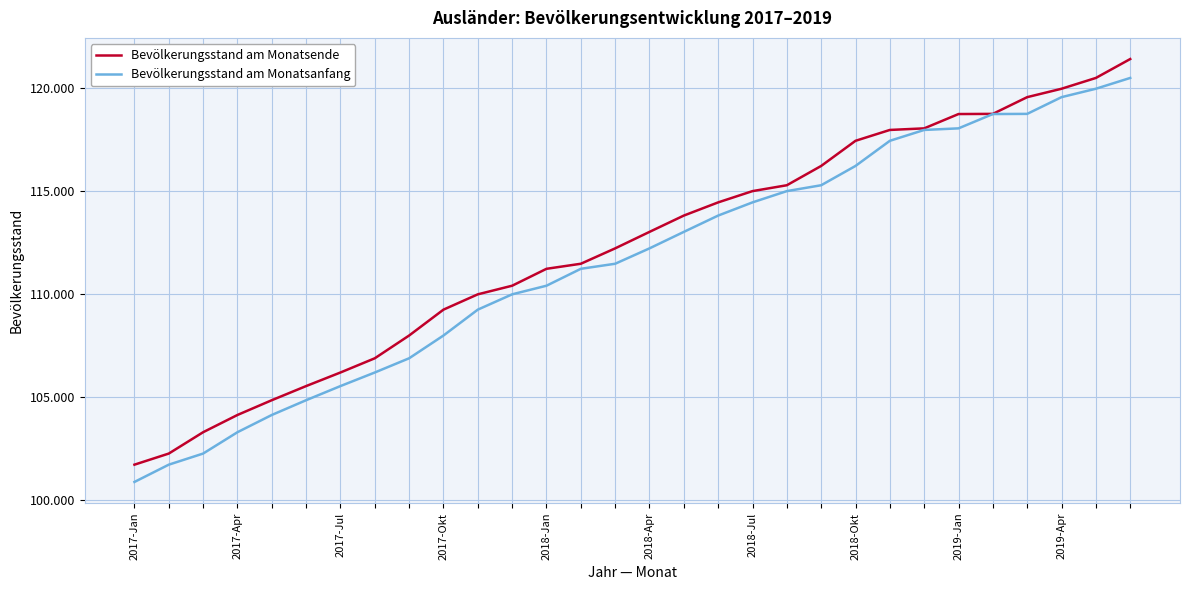

What are all the series names shown in the legend?

Bevölkerungsstand am Monatsende, Bevölkerungsstand am Monatsanfang